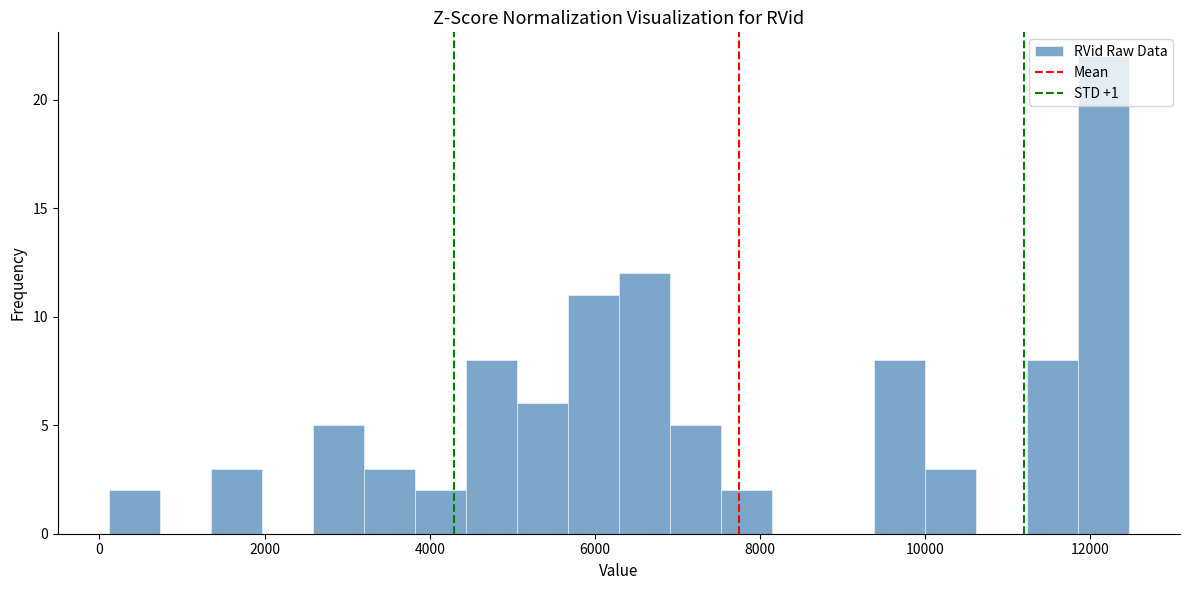

Read against the x-axis, roughly where is the centre of the tallest bar?

12200